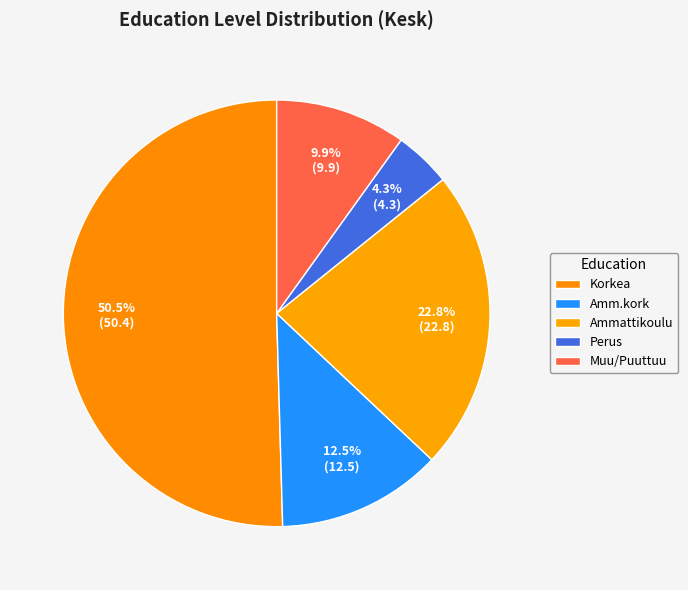

How many segments does this pie chart have?

5